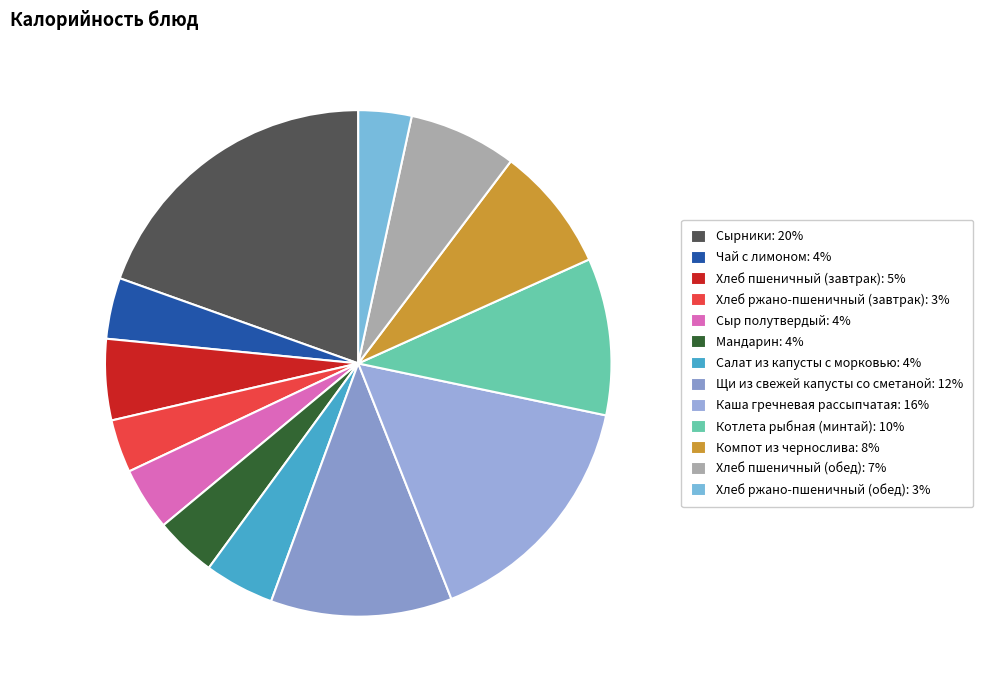

Rank the categories by value from highest to lowest.

Сырники, Каша гречневая рассыпчатая, Щи из свежей капусты со сметаной, Котлета рыбная (минтай), Компот из чернослива, Хлеб пшеничный (обед), Хлеб пшеничный (завтрак), Салат из капусты с морковью, Сыр полутвердый, Мандарин, Чай с лимоном, Хлеб ржано-пшеничный (завтрак), Хлеб ржано-пшеничный (обед)